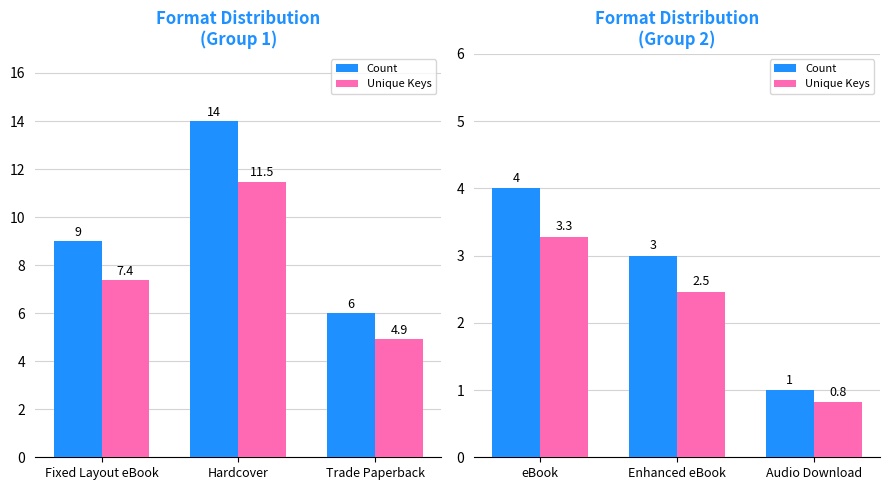

What is the difference between the maximum and second lowest values in the Unique Keys series?

0.8